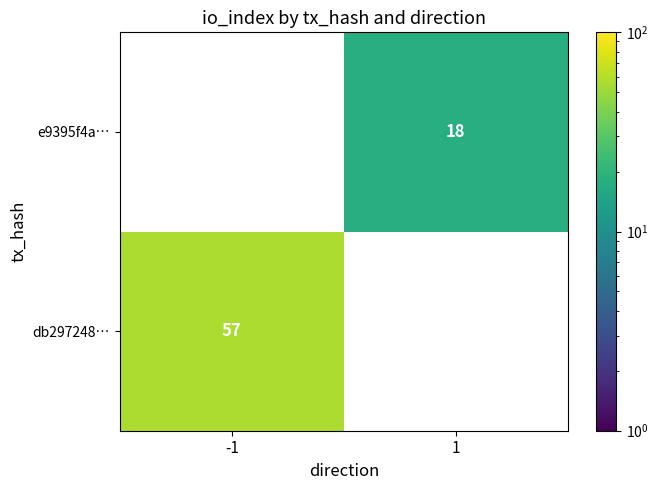

True or false: e9395f4a… has a value of 11 at 1.

False